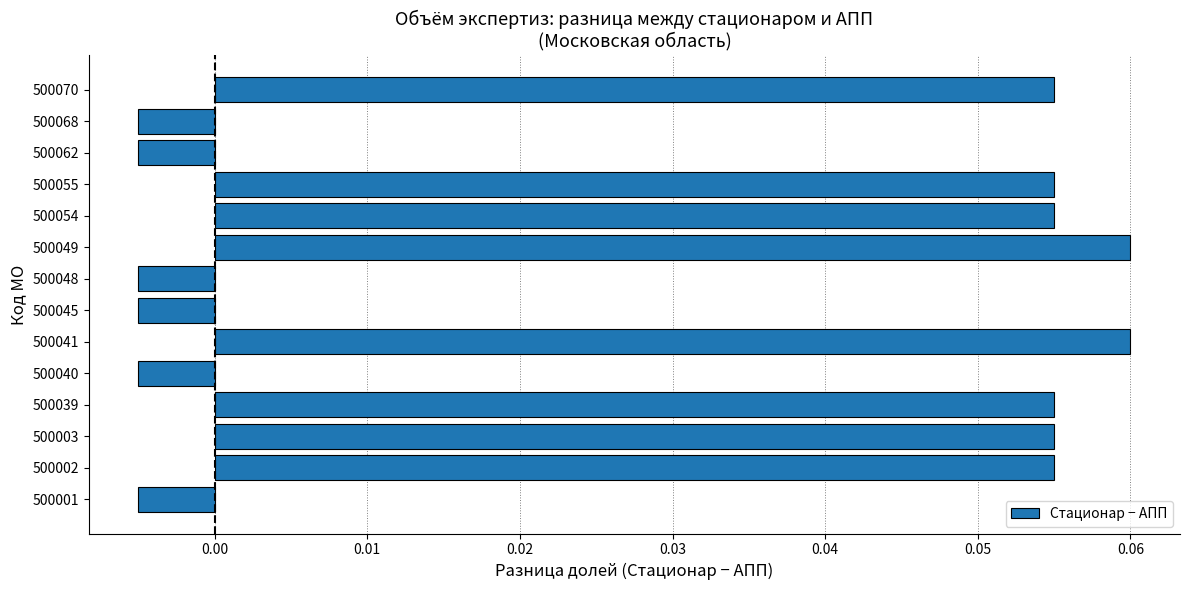

Which has a higher value, 500001 or 500054?

500054